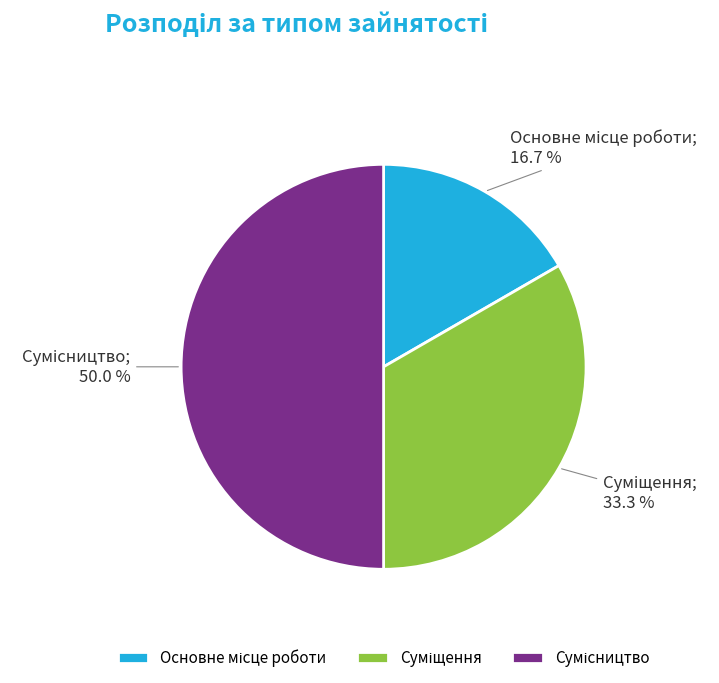

To the nearest percent, what is the average slice percentage?

33%